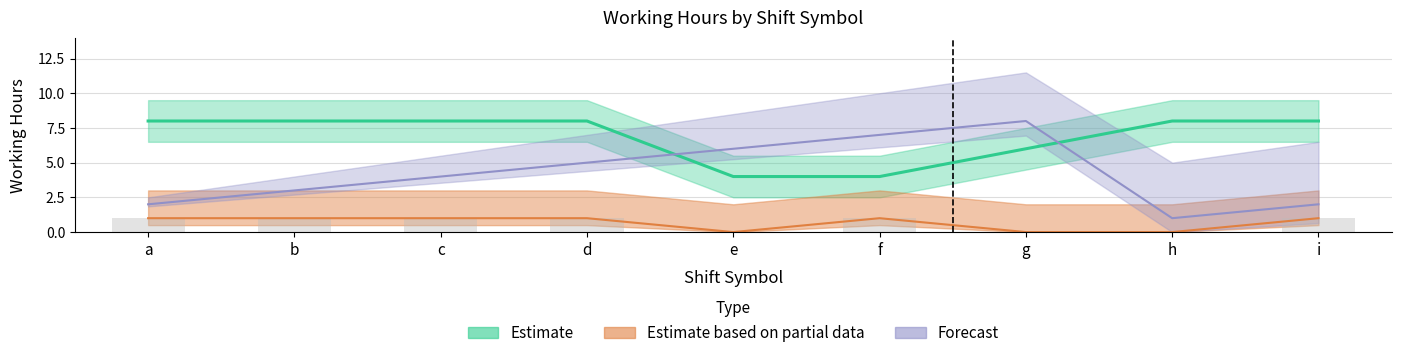

What is the average value of the Estimate based on partial data series?

0.7